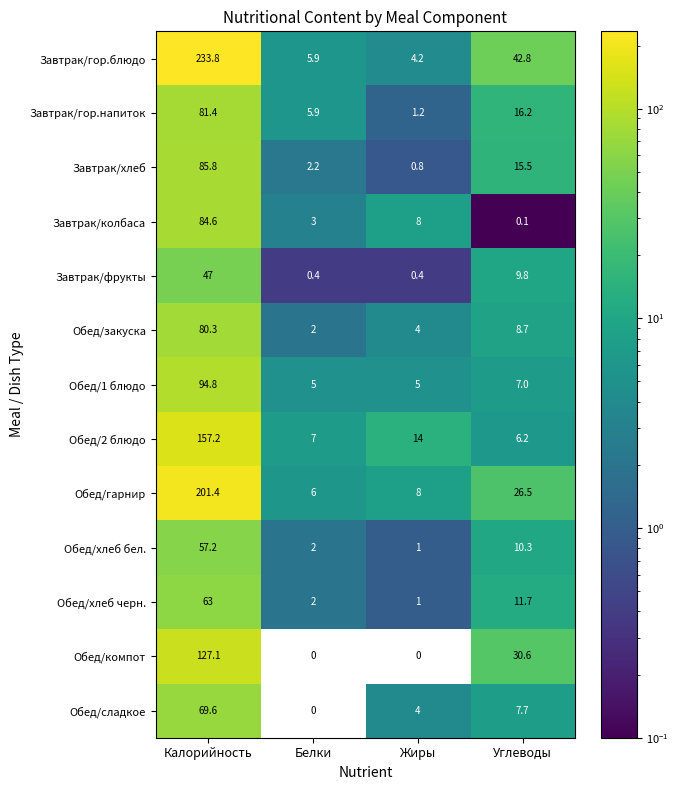

How many data points does each series have?

4